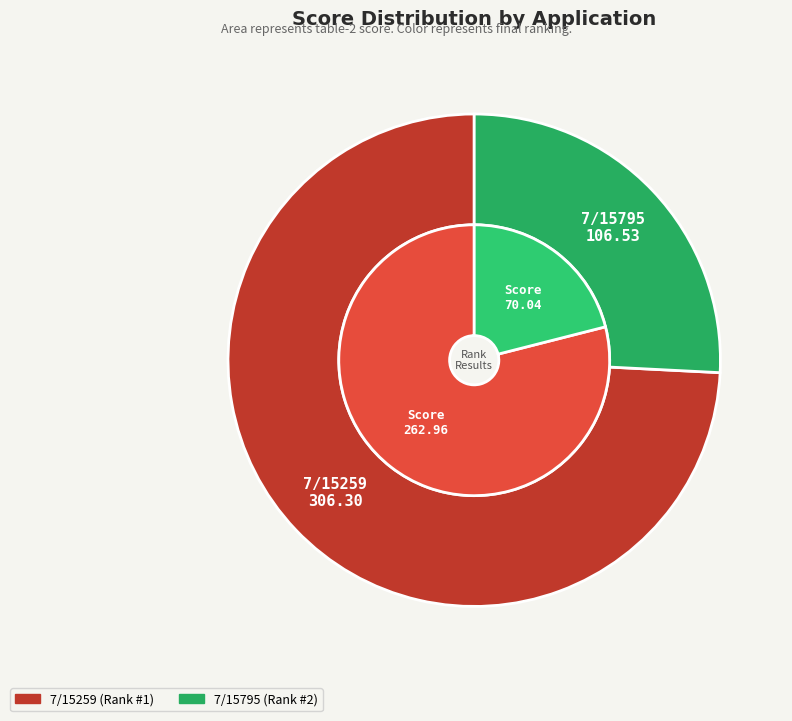

Which slice is the smallest?

7/15795